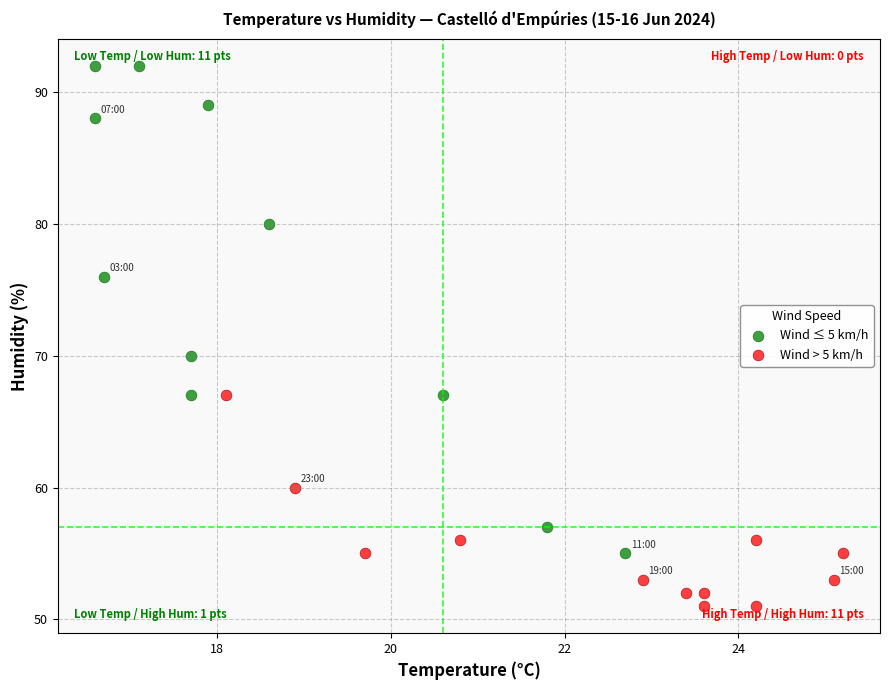

Which series contains the lowest Y value?

Wind > 5 km/h